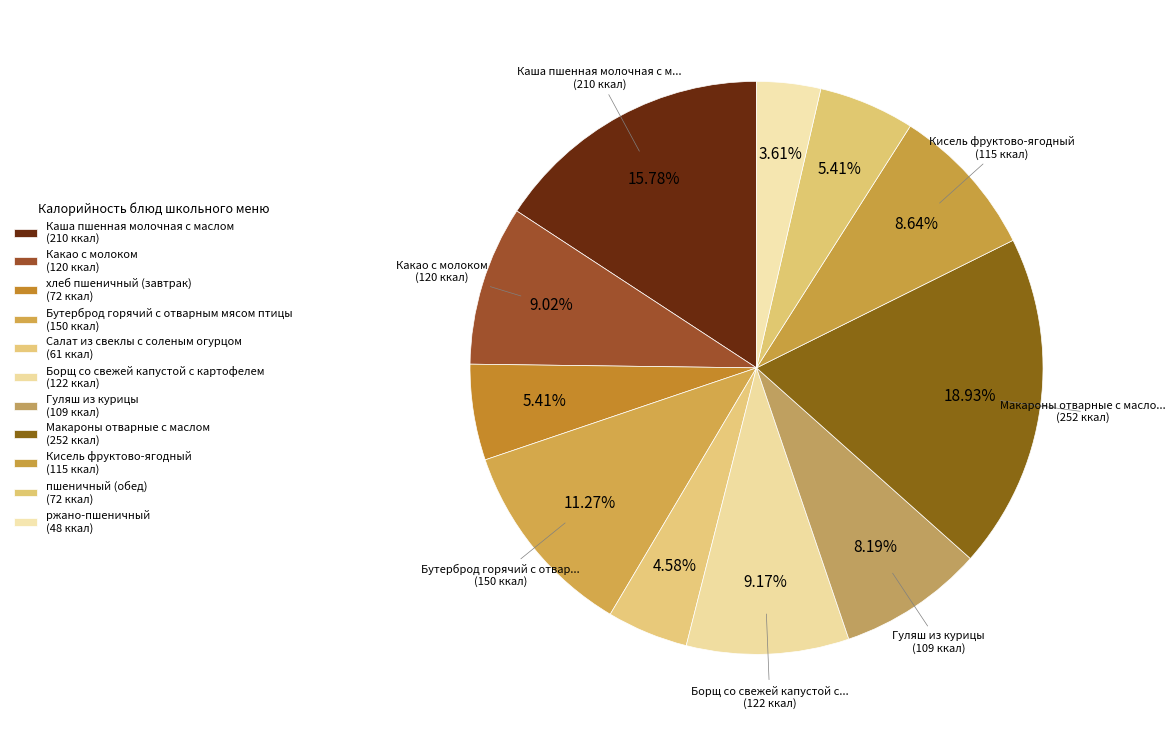

Count the number of slices in the pie.

11